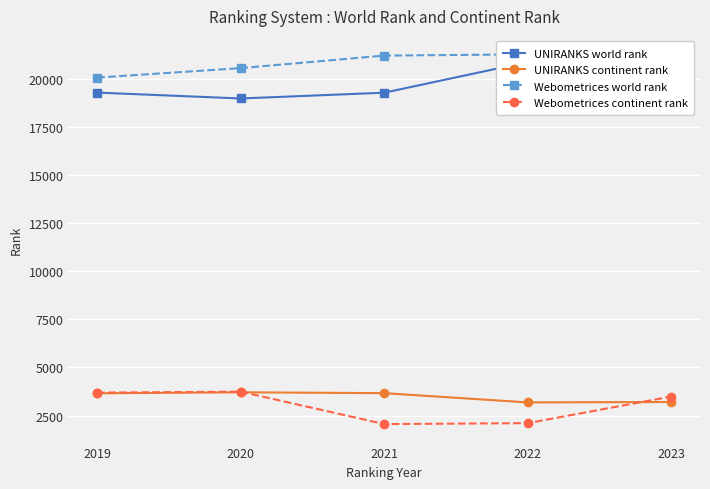

What is the value of the Webometrices world rank point at the 1st from the left?

20071